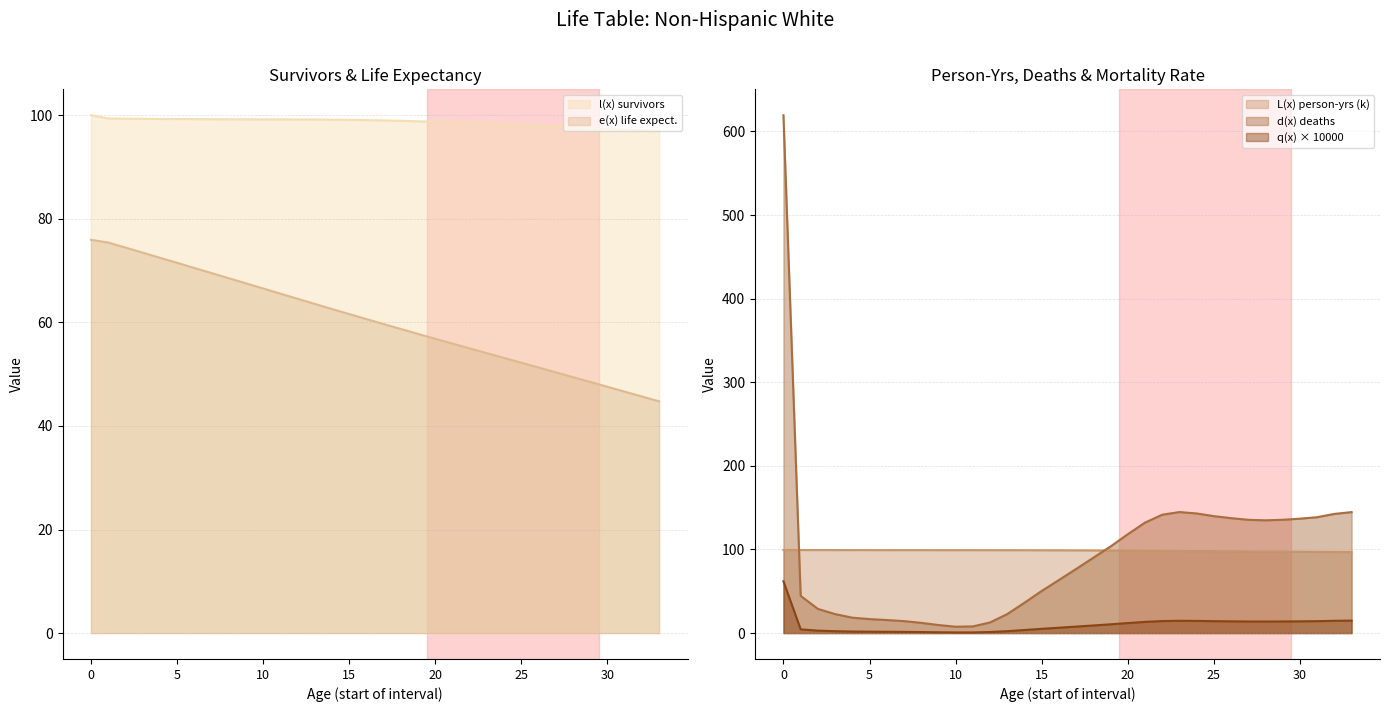

Which series has the largest total across all categories?

l_x